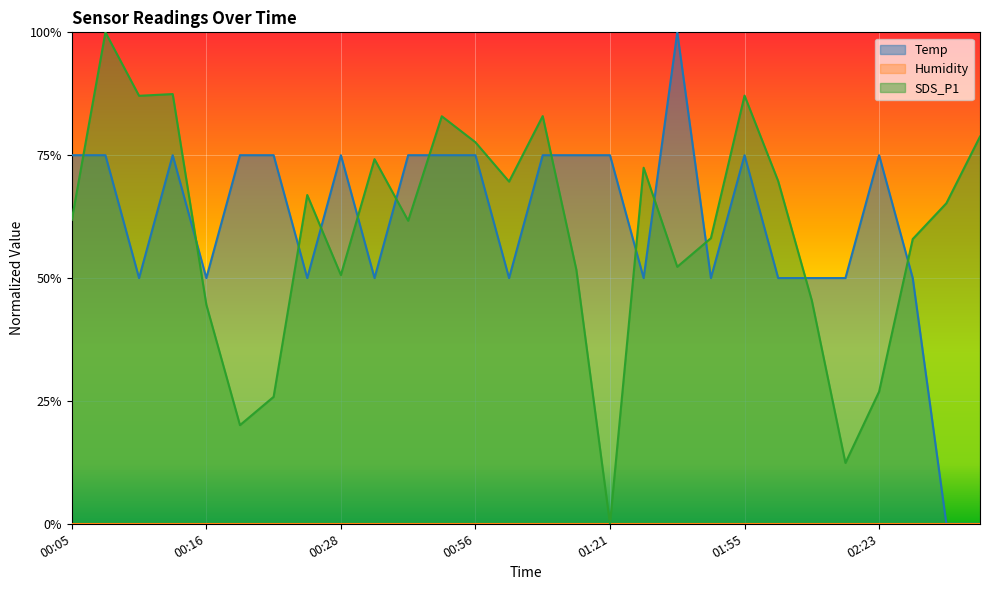

In Temp, how many points are lower than both neighbors (excluding endpoints)?

7